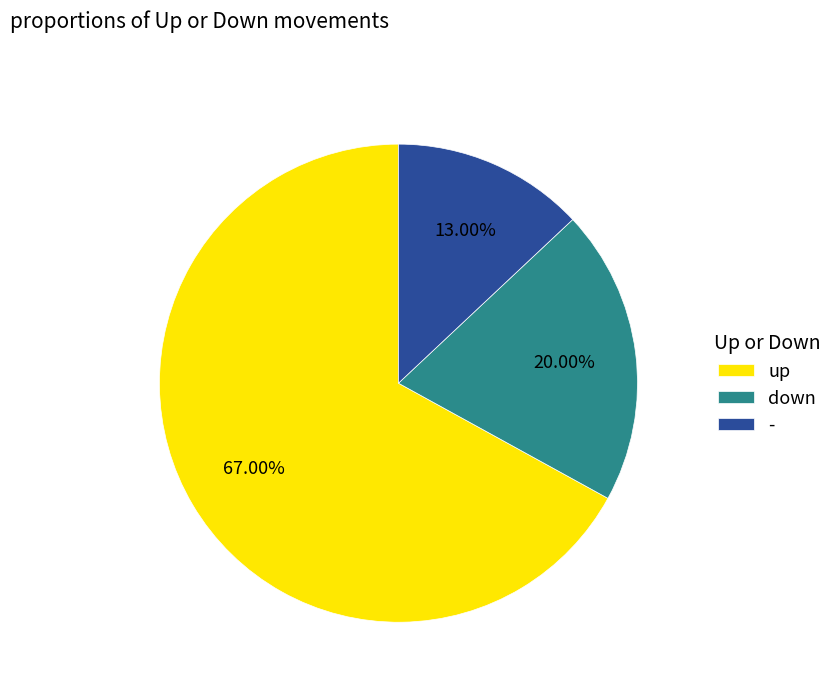

What is the largest slice in the pie chart?

up